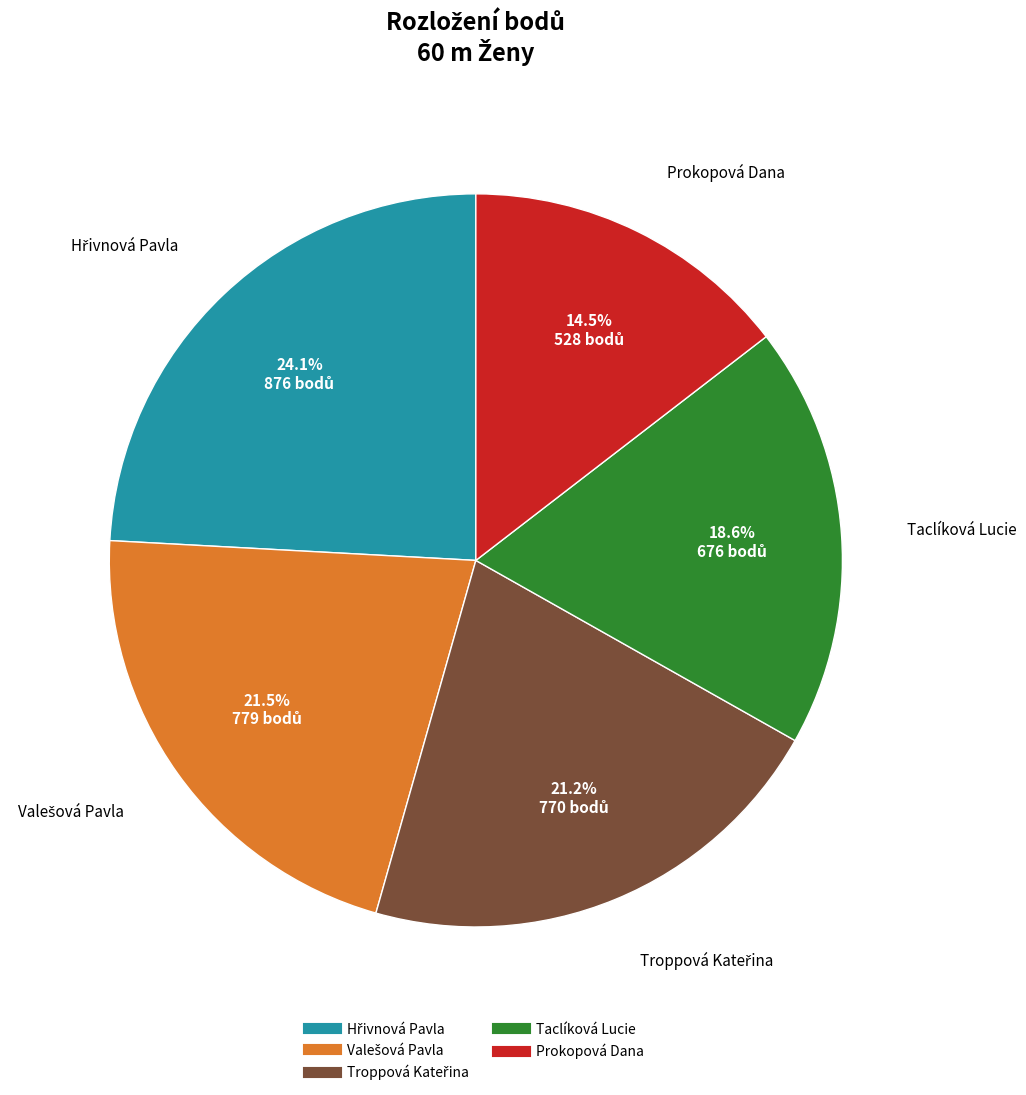

How much of the chart is everything except Taclíková Lucie?

81.4%